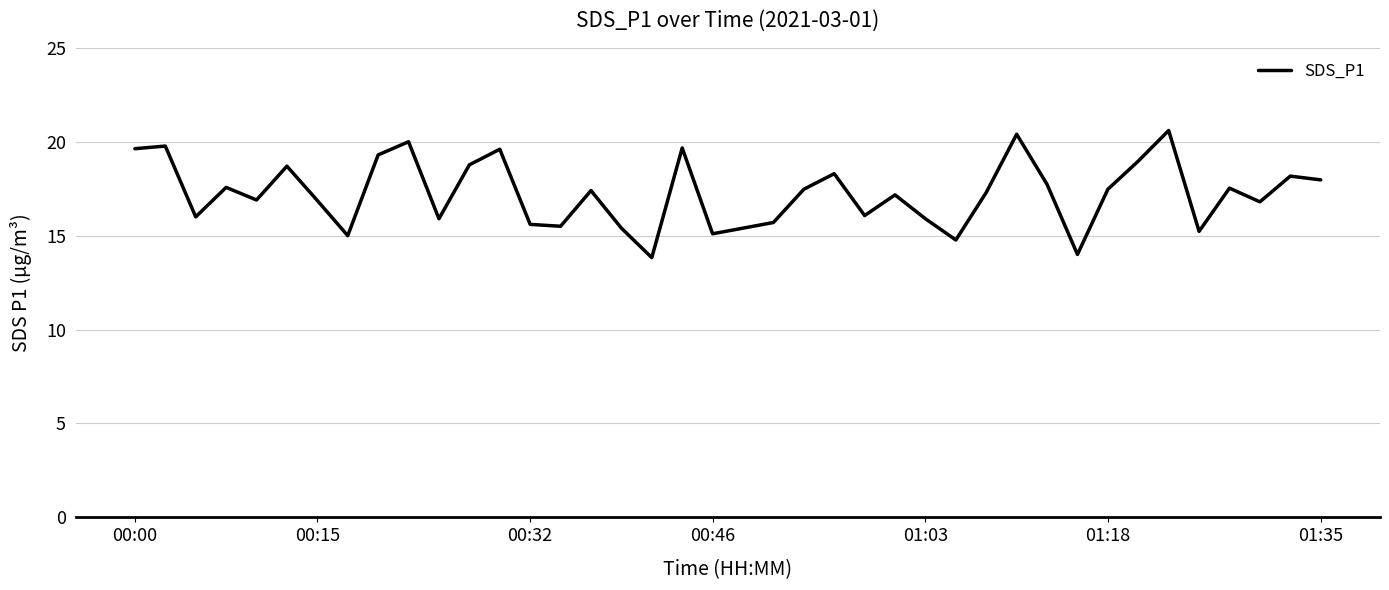

What is the smallest value displayed?

13.8